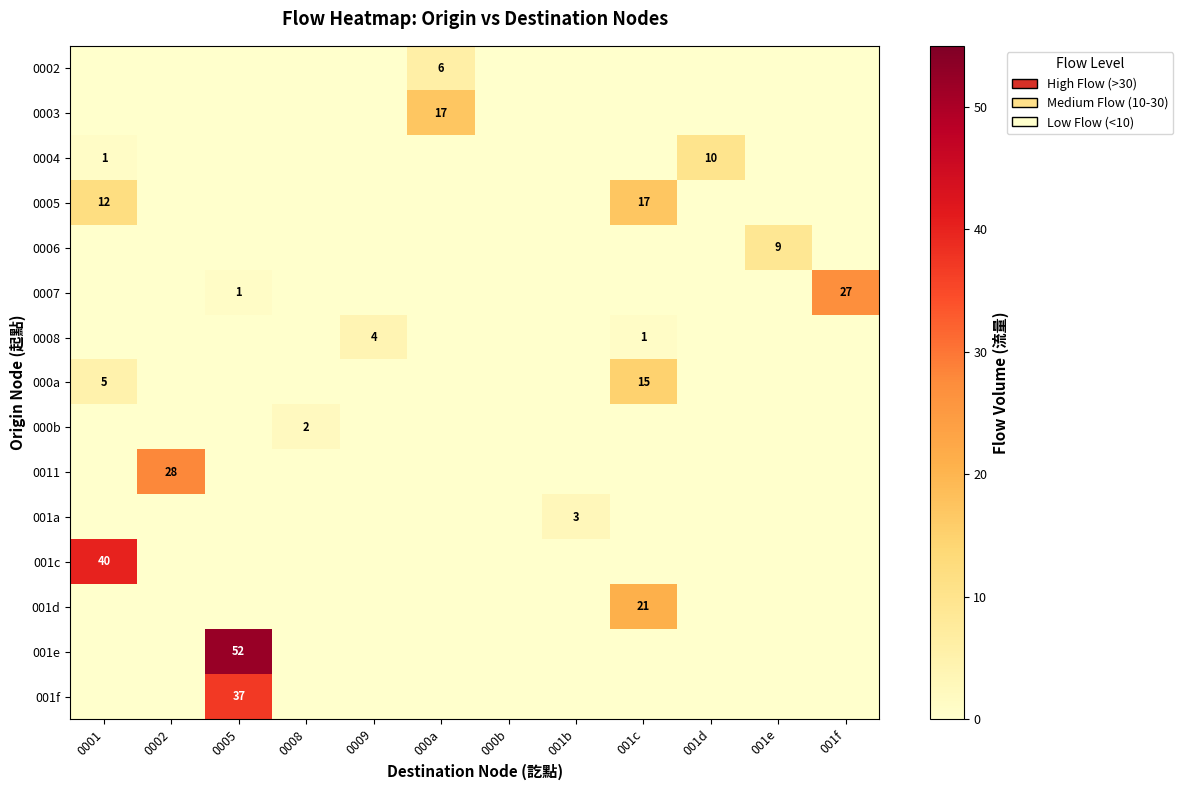

At 0008, list the series in order from largest to smallest.

000b, 0002, 0003, 0004, 0005, 0006, 0007, 0008, 000a, 0011, 001a, 001c, 001d, 001e, 001f